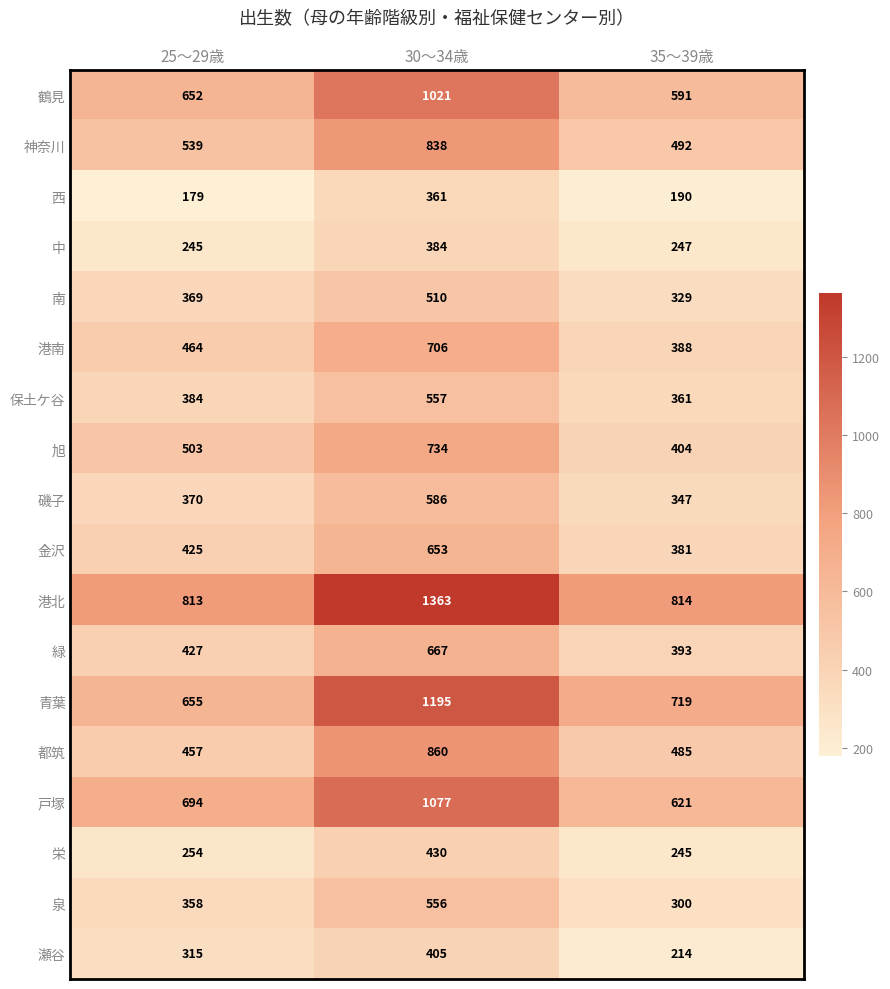

Where is 保土ケ谷 nearest to the value 459?

25～29歳